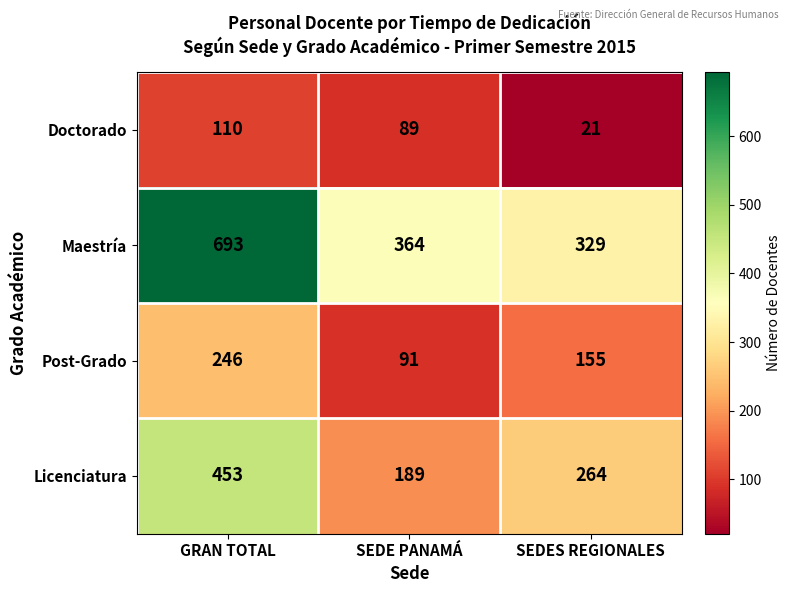

What is the total value across all series at SEDE PANAMÁ?

733